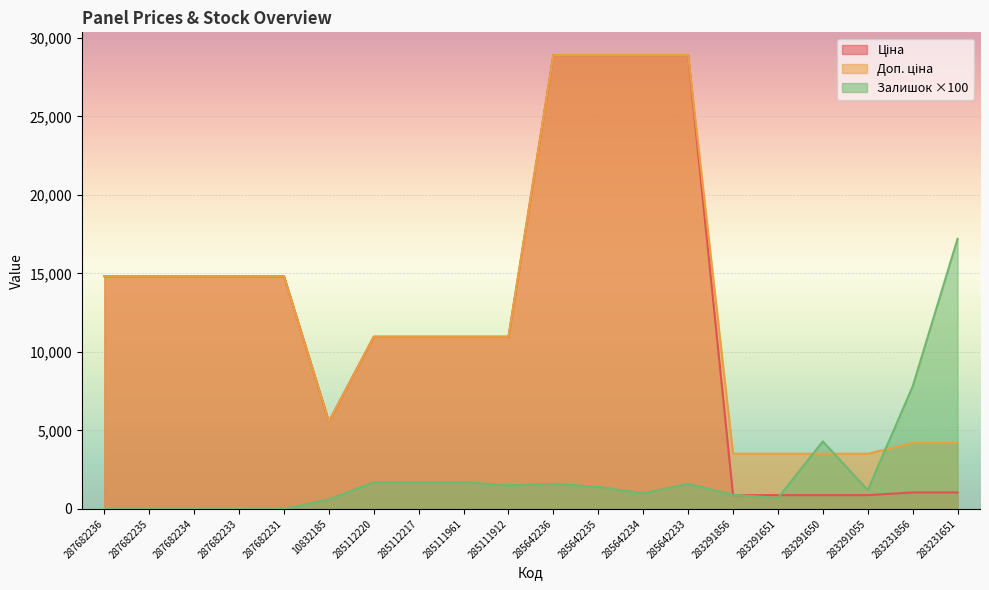

In Залишок, how many points are higher than both neighbors (excluding endpoints)?

3